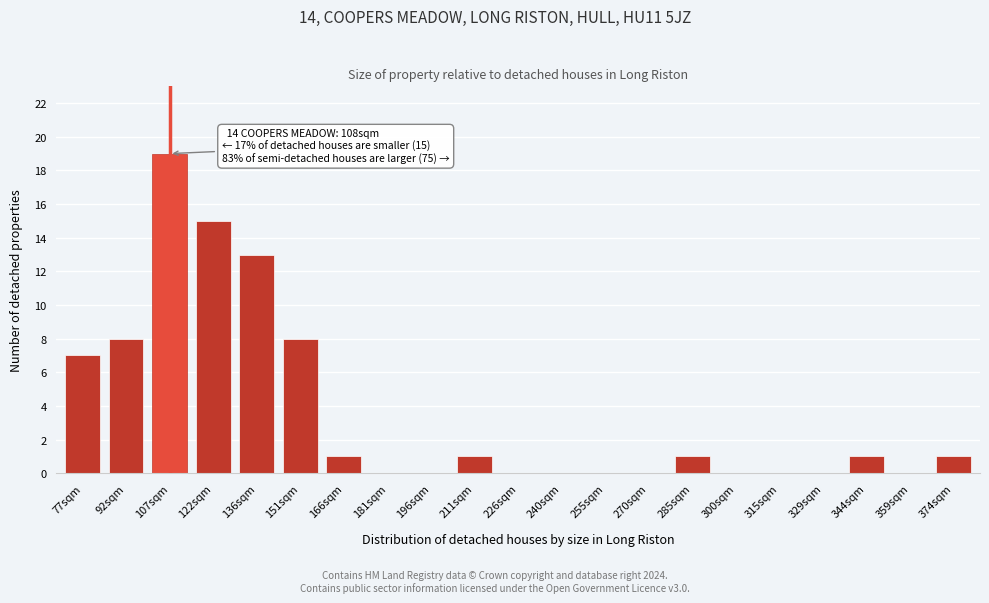

Reading left to right, what are all the values shown in this chart?

77sqm=7	92sqm=8	107sqm=19	122sqm=15	136sqm=13	151sqm=8	166sqm=1	181sqm=0	196sqm=0	211sqm=1	226sqm=0	240sqm=0	255sqm=0	270sqm=0	285sqm=1	300sqm=0	315sqm=0	329sqm=0	344sqm=1	359sqm=0	374sqm=1